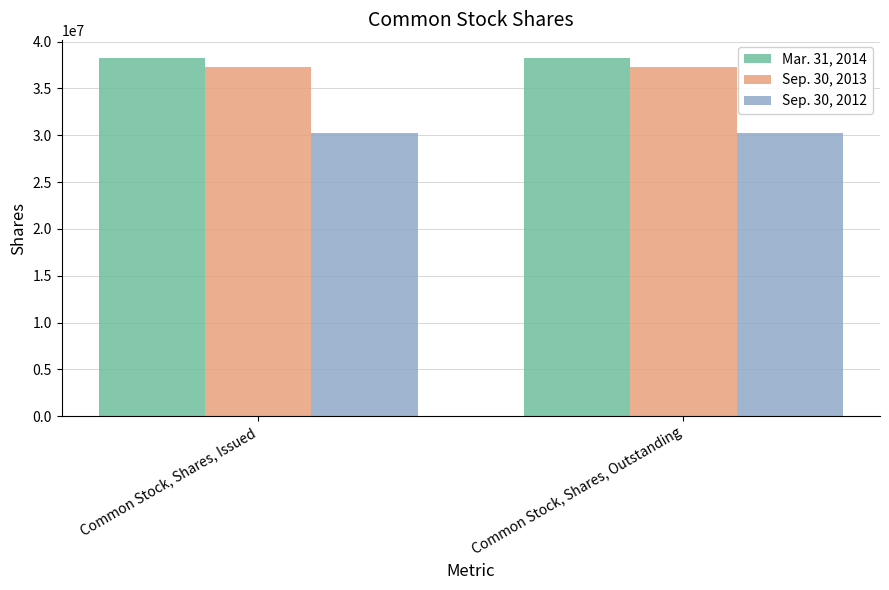

What is the sum of the Mar. 31, 2014 values at Common Stock, Shares, Issued and Common Stock, Shares, Outstanding?

76520196